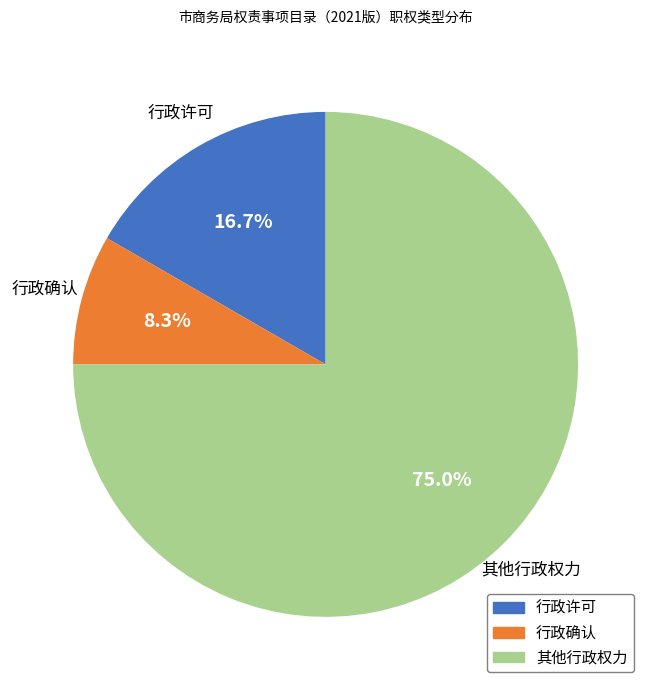

To the nearest percent, what is the combined percentage of 行政确认 and 行政许可?

25%